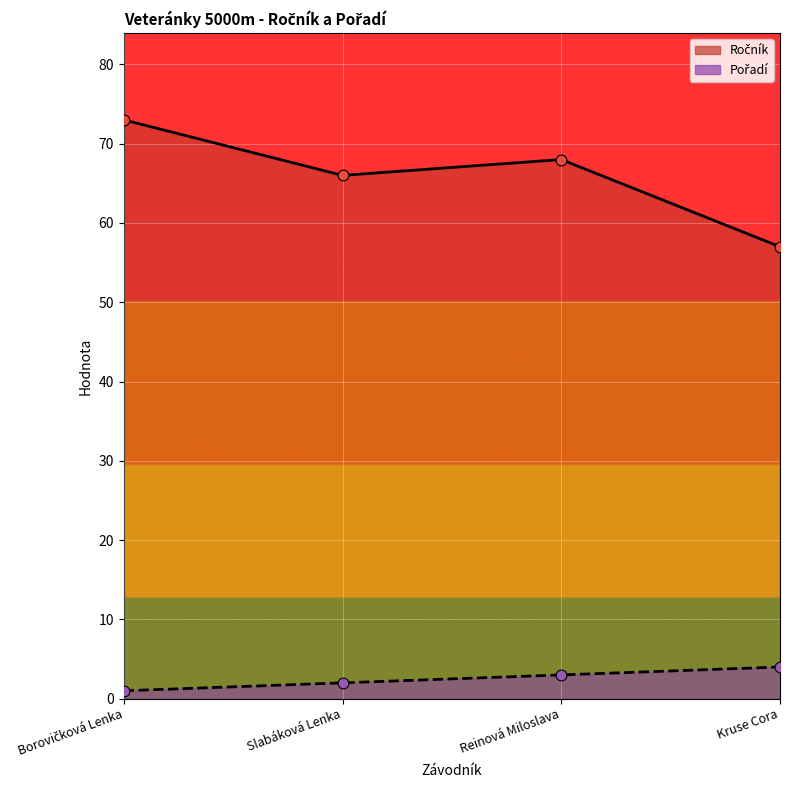

Which series reaches the minimum Y coordinate?

Pořadí